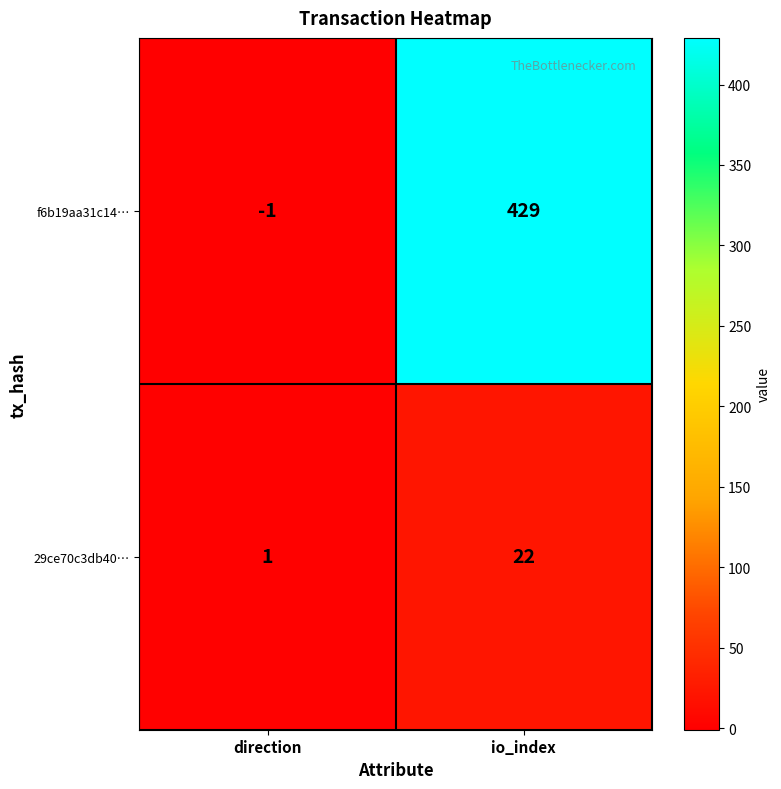

What is the sum of the 29ce70c3db40… values at io_index and direction?

23